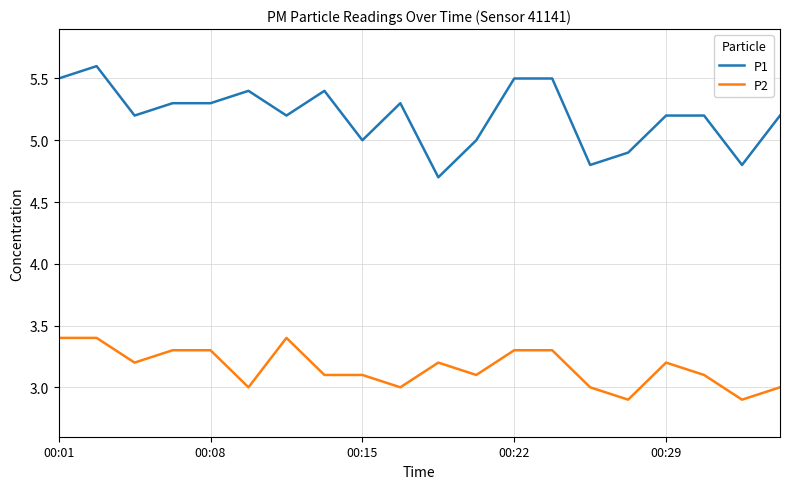

Which series has the largest range (max minus min)?

P1